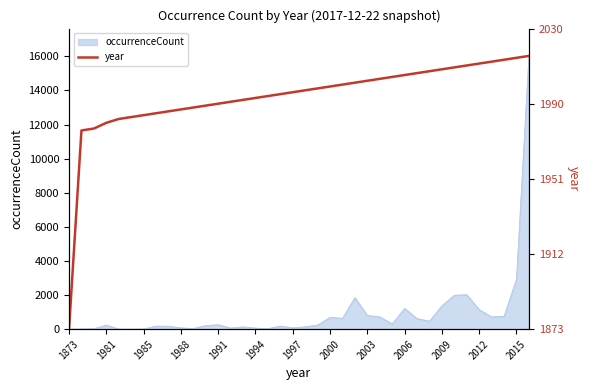

What is the highest value of the occurrenceCount series?

16024